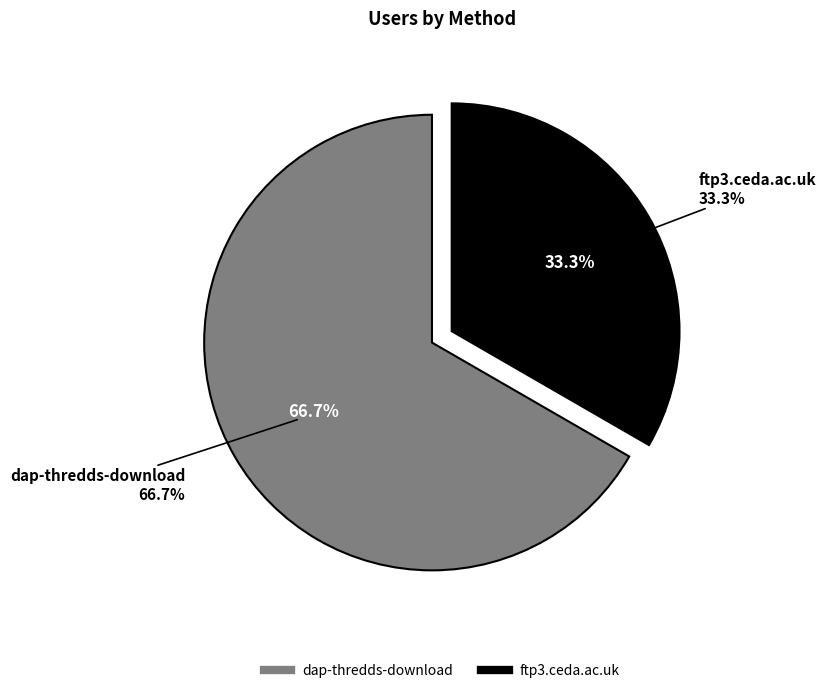

Rank the categories by value from highest to lowest.

dap-thredds-download, ftp3.ceda.ac.uk